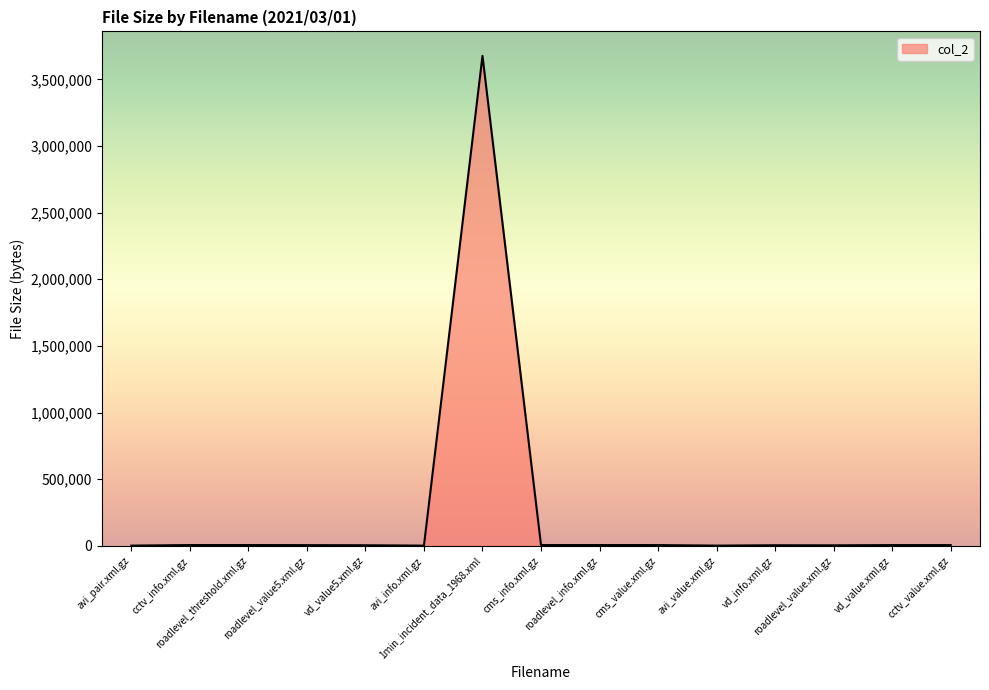

What is the ratio of the value at avi_value.xml.gz to the value at cms_info.xml.gz?

0.3